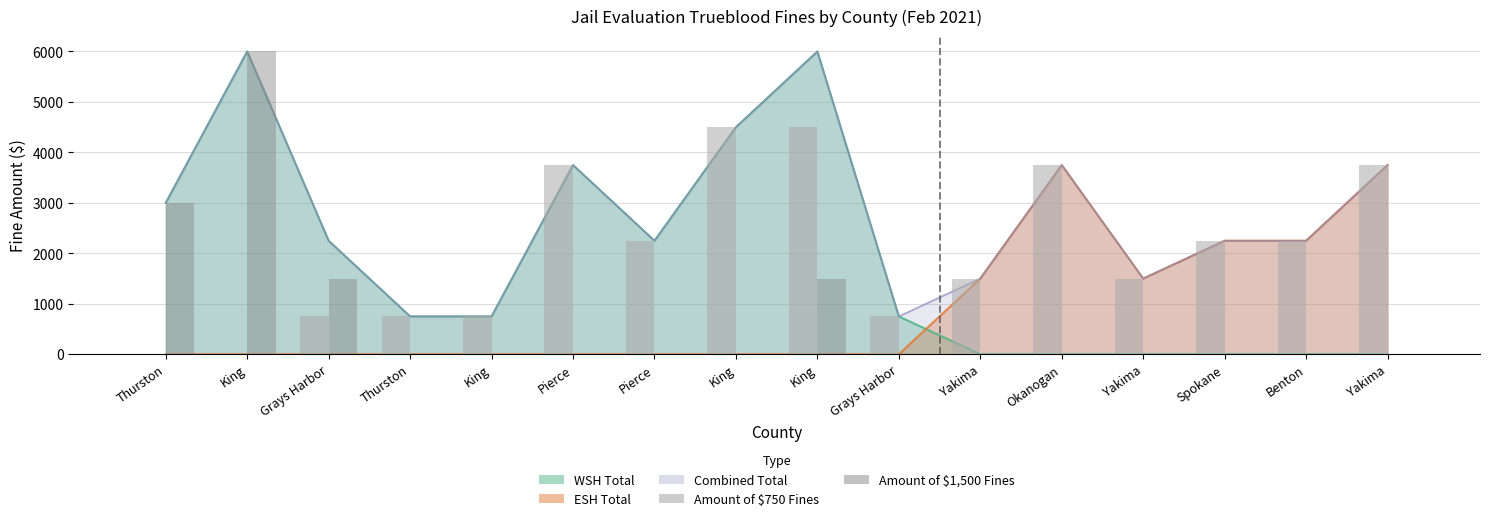

How many values in Amount of $750 Fines are above zero?

14